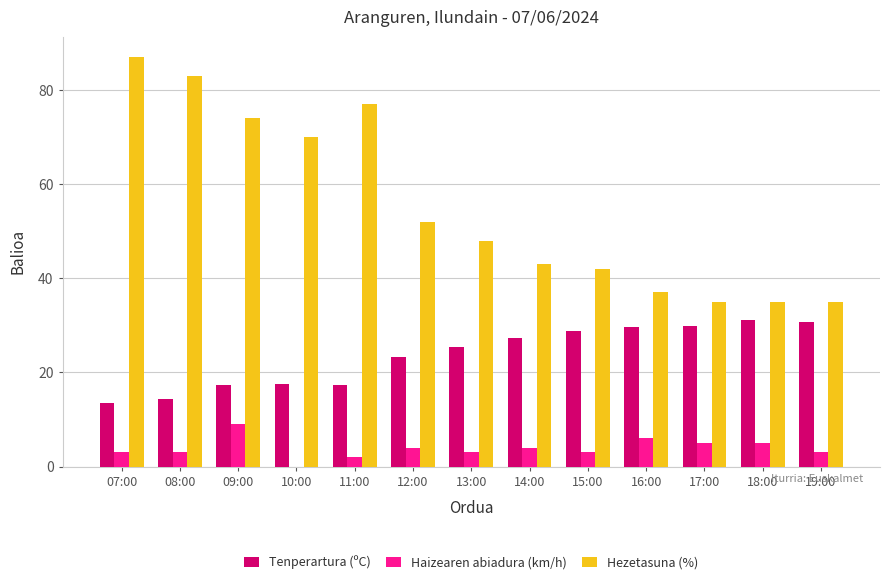

Count the number of data series in this chart.

3